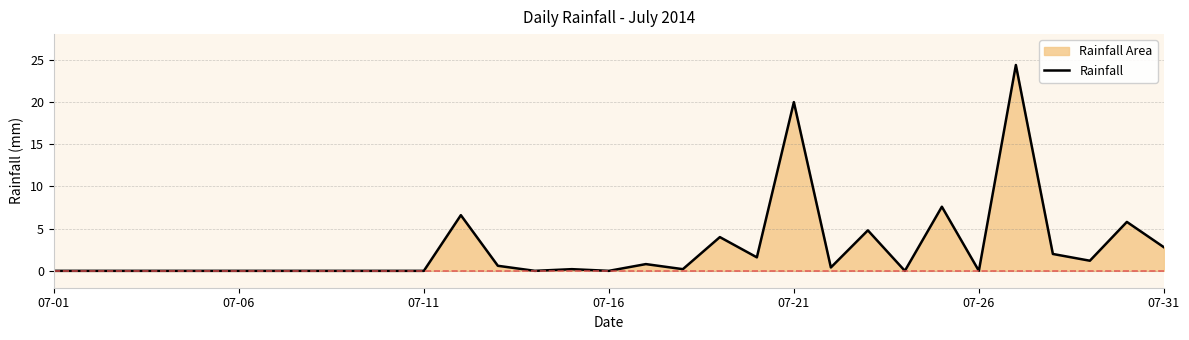

At which category does the data reach its first local valley?

13